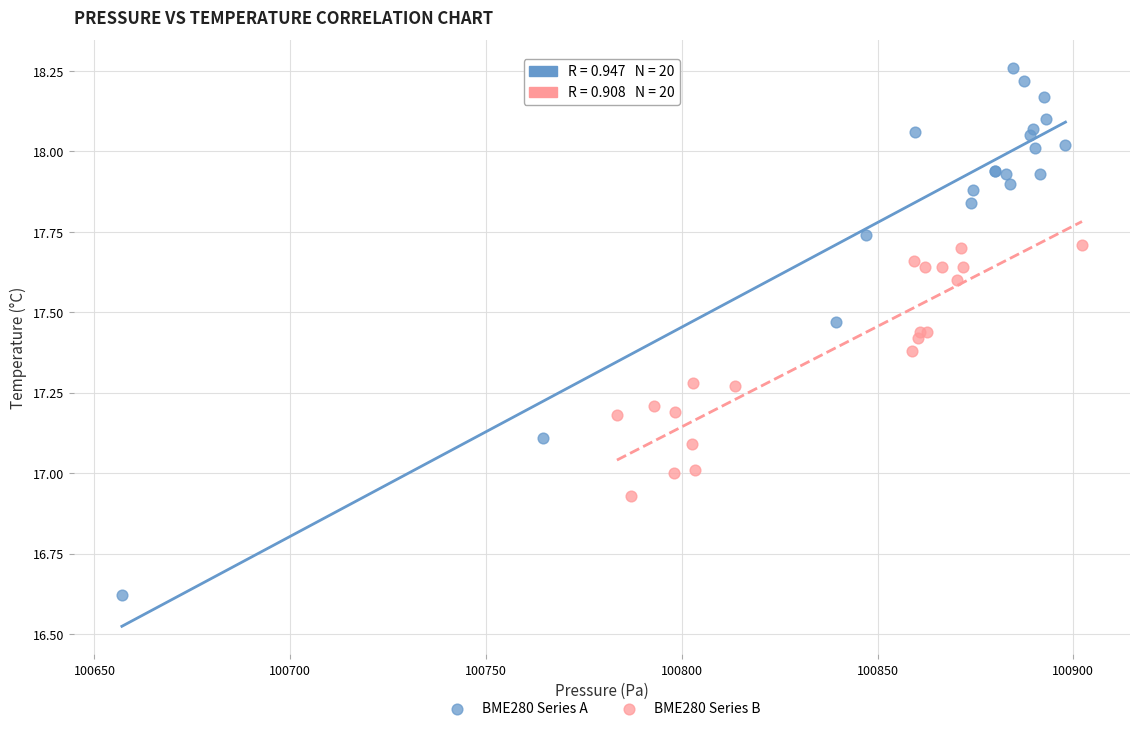

Which series has the largest Y range (max minus min)?

BME280 Series A